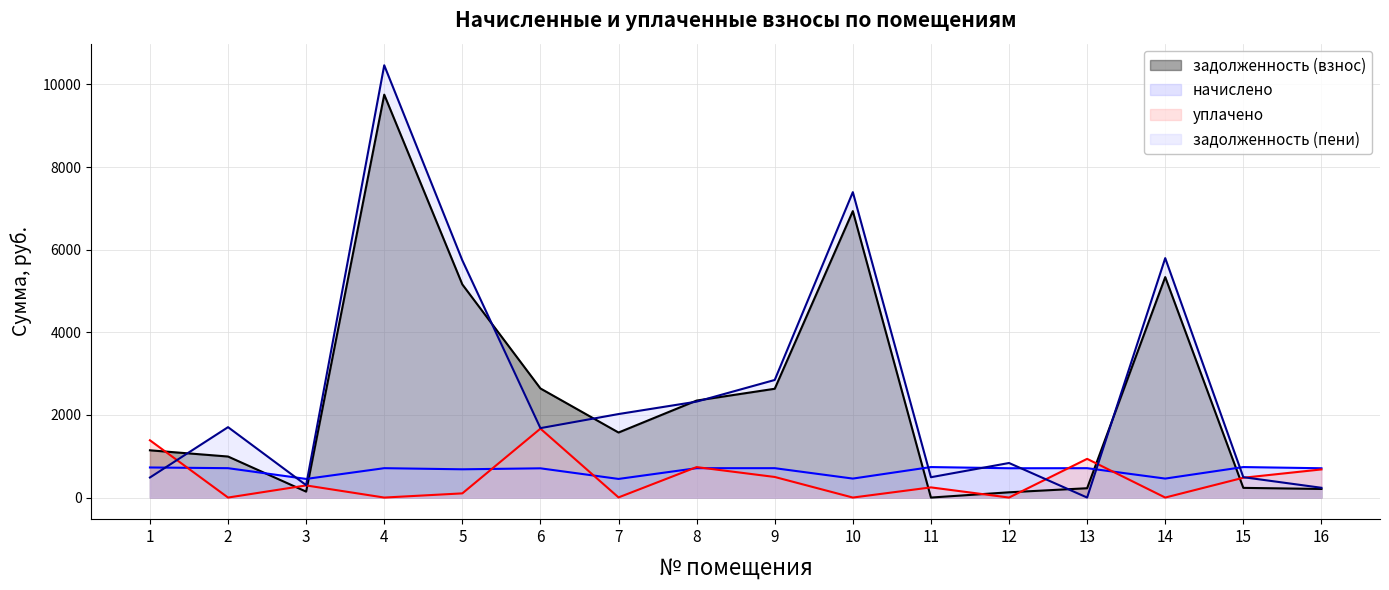

What is the sum of the задолженность (пени) values at 9 and 1?

3331.8